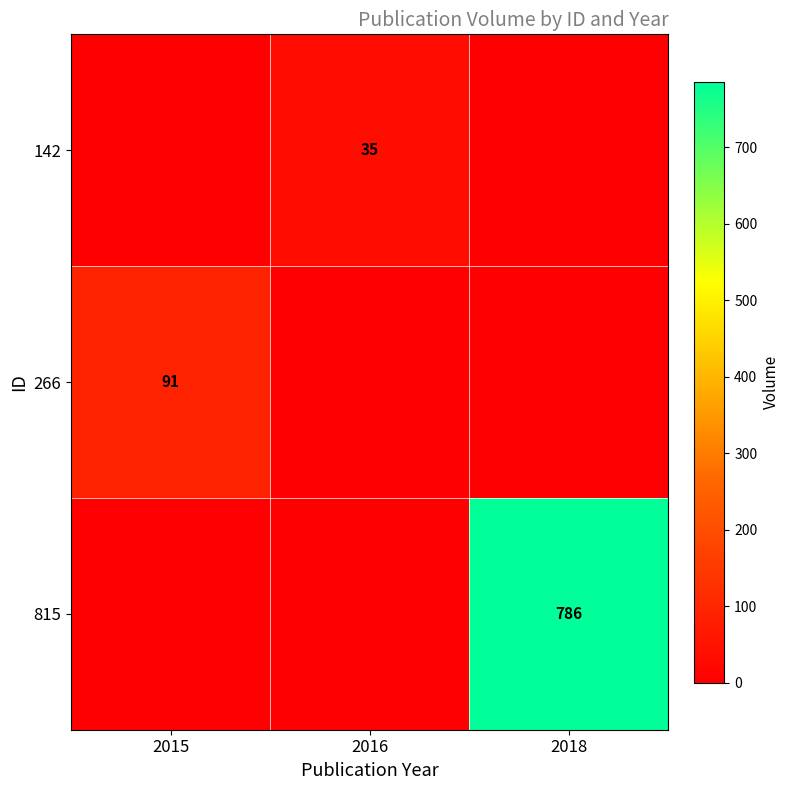

The 266 series shows 145 at 2015. True or false?

False